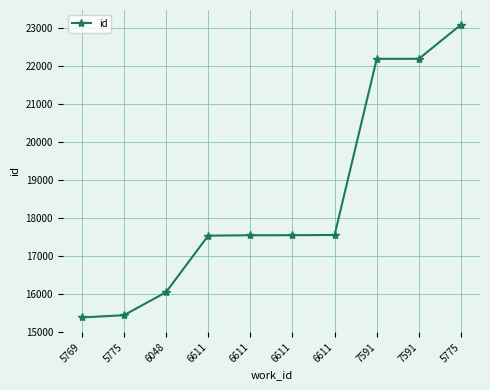

How many data points are less than 17541?

5